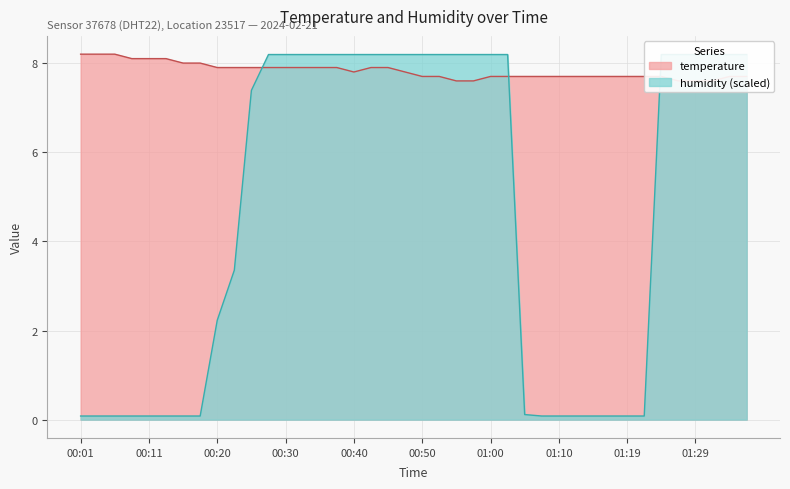

Does the chart display data point markers on the line(s)?

No